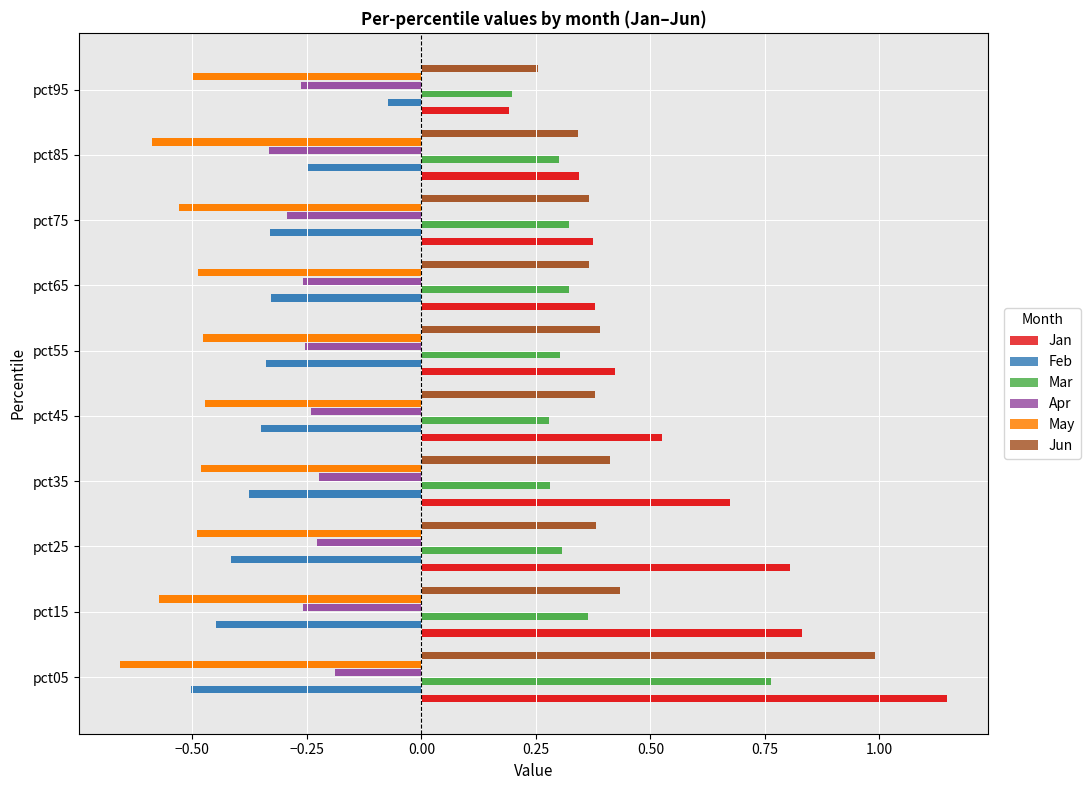

The Mar series shows 0.3 at pct55. True or false?

True